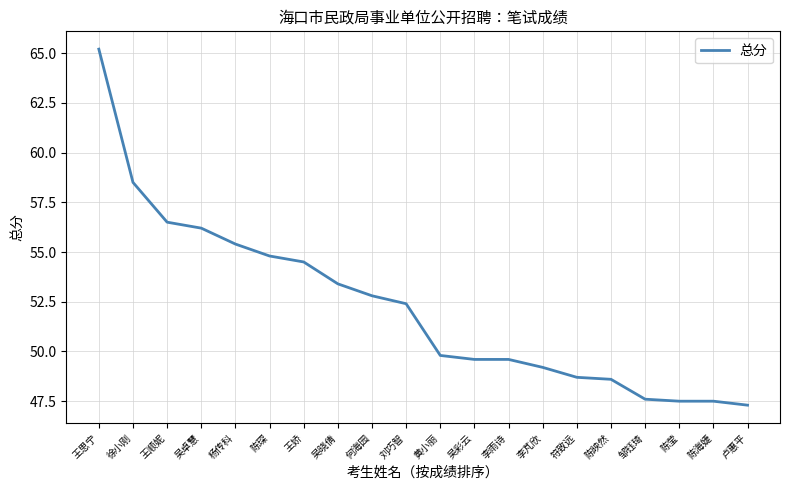

How many values are below 52?

10